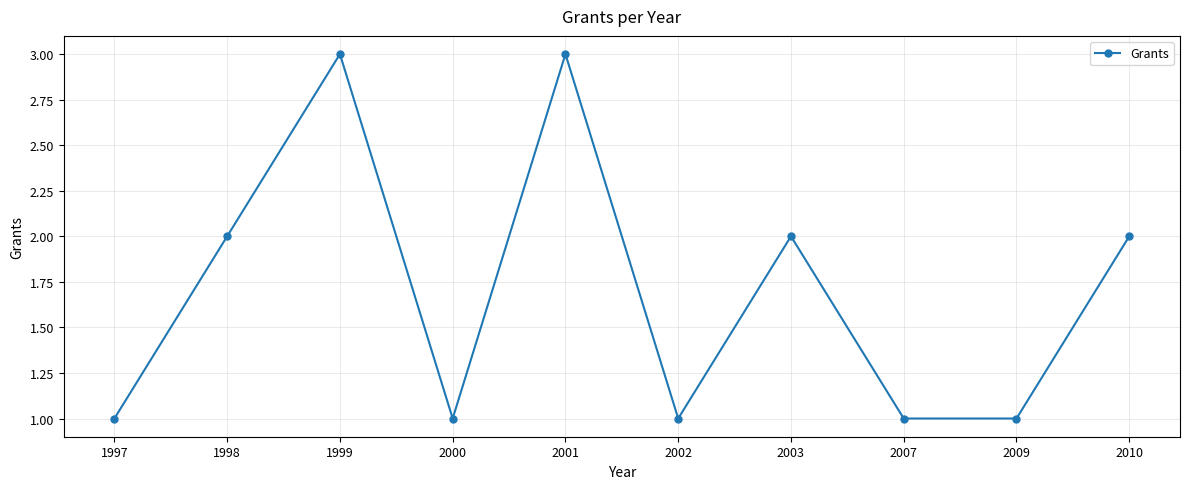

What is the value of the 1st point from the left?

1